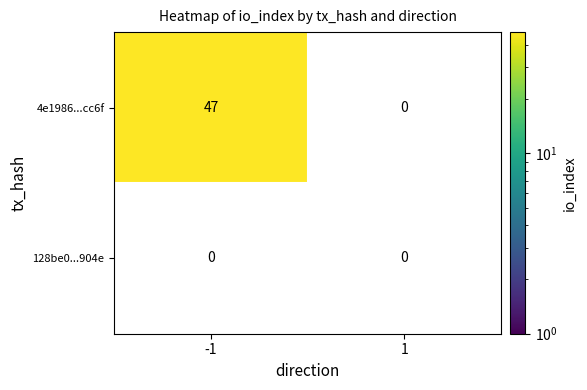

Which category has the highest value across all series?

-1